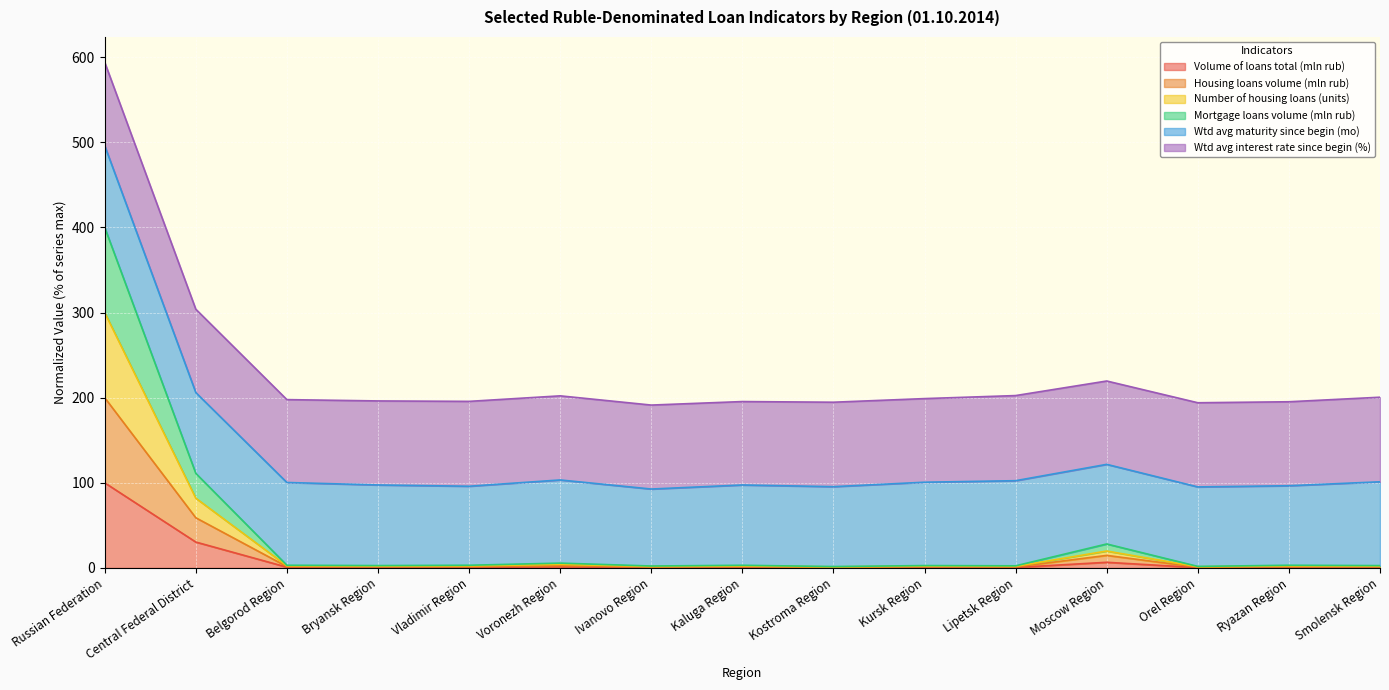

True or false: Housing loans volume (mln rub) and Volume of loans total (mln rub) intersect in this chart.

False